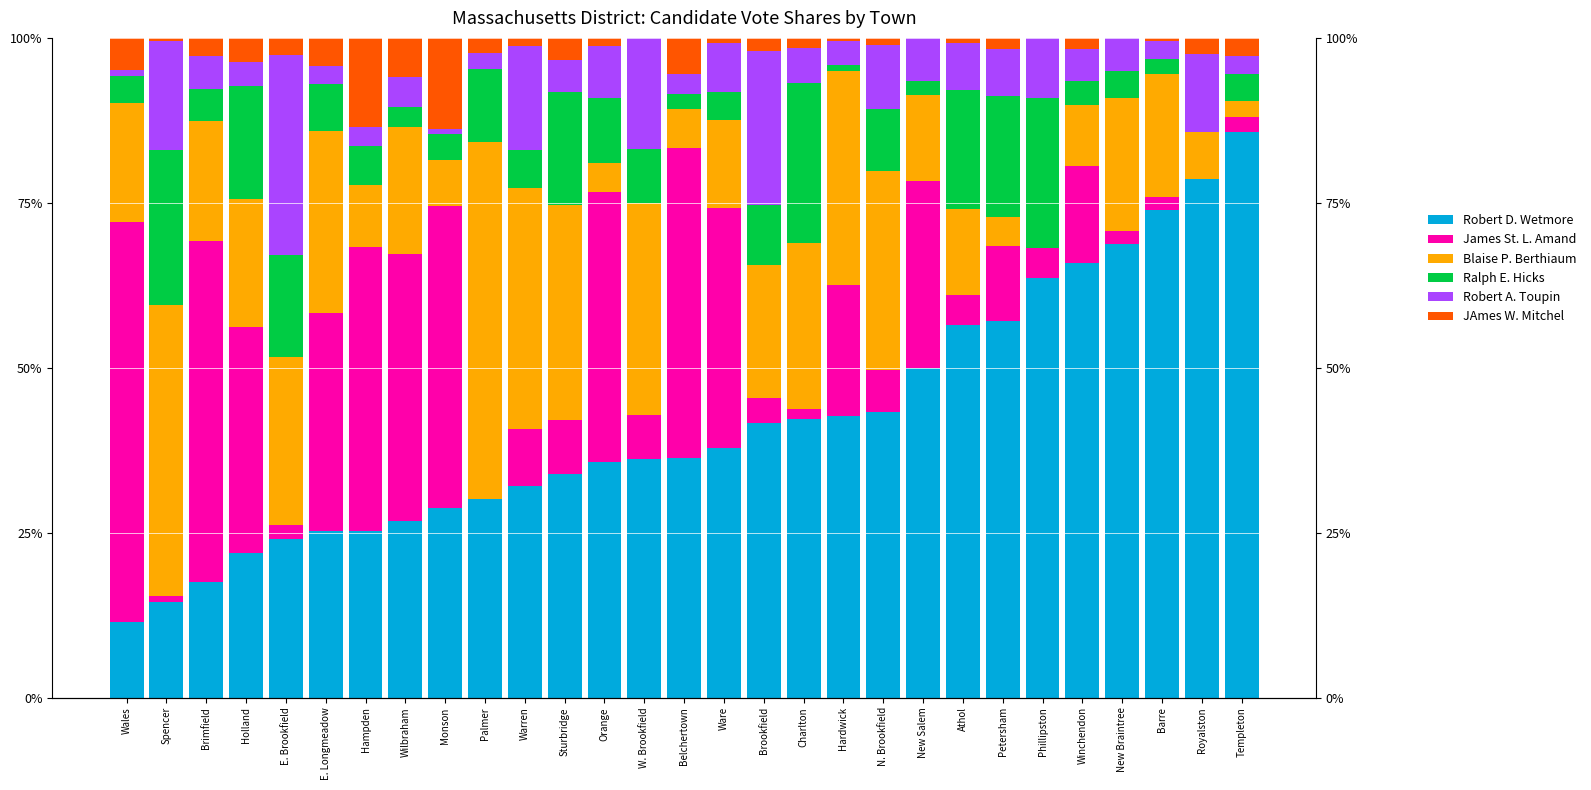

How many bars are there in each group?

6